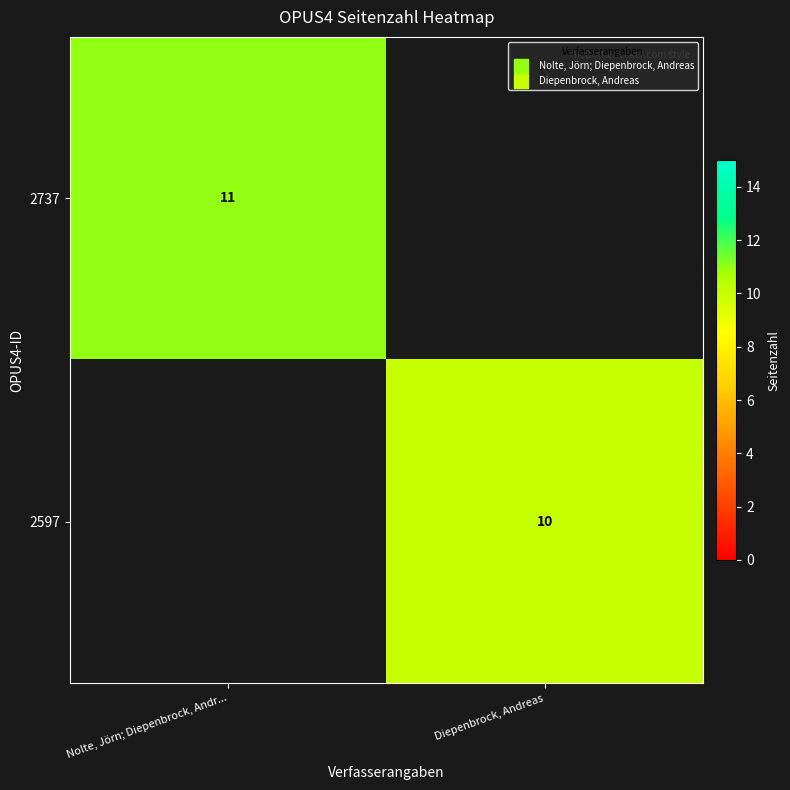

What is the difference between the highest and lowest values at Nolte, Jörn; Diepenbrock, Andr...?

11